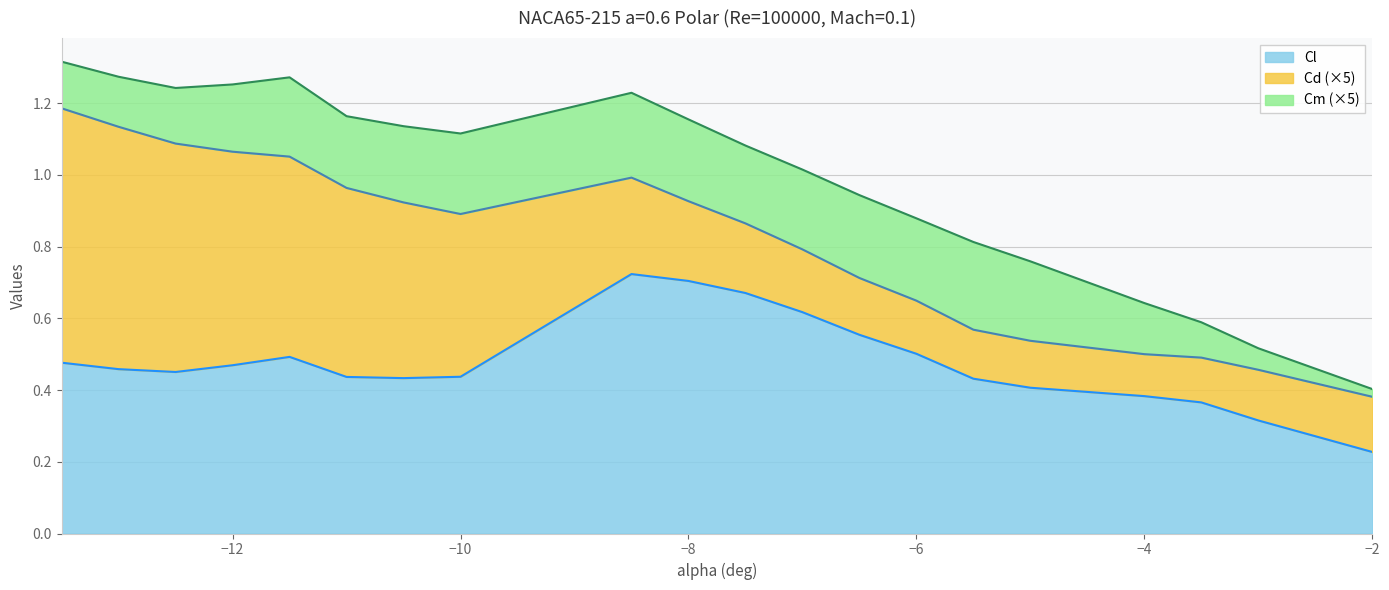

What are all the series names shown in the legend?

Cl, Cd (×5), Cm (×5)